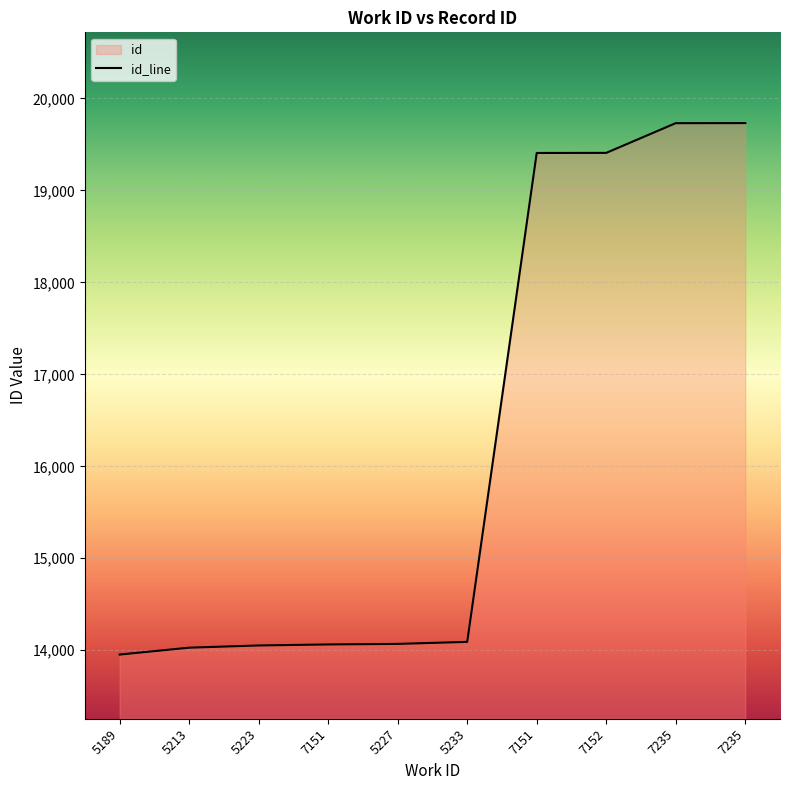

What is the label of the 3rd point from the left?

5223